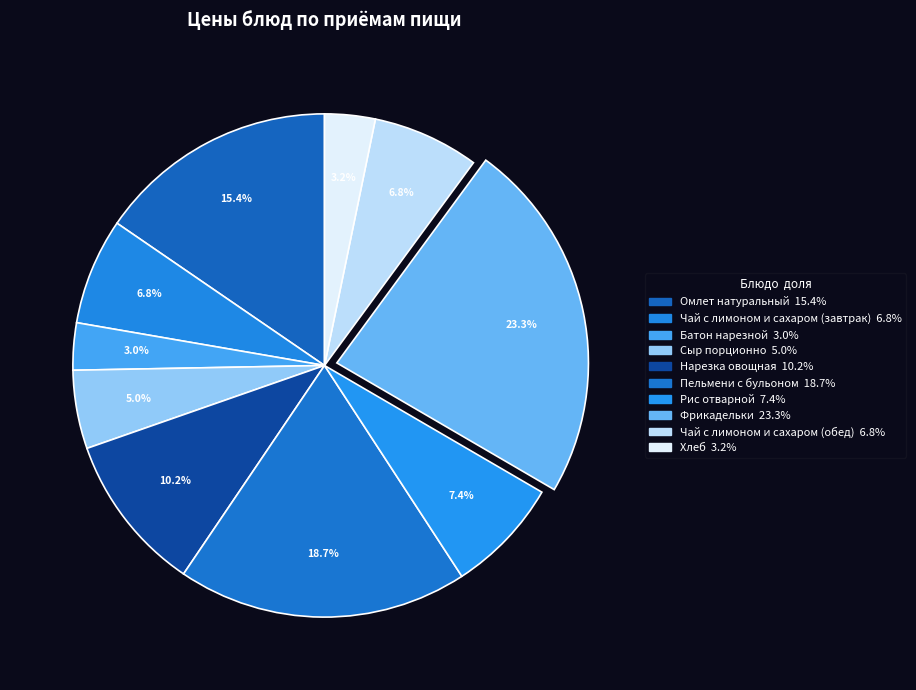

How many segments does this pie chart have?

10